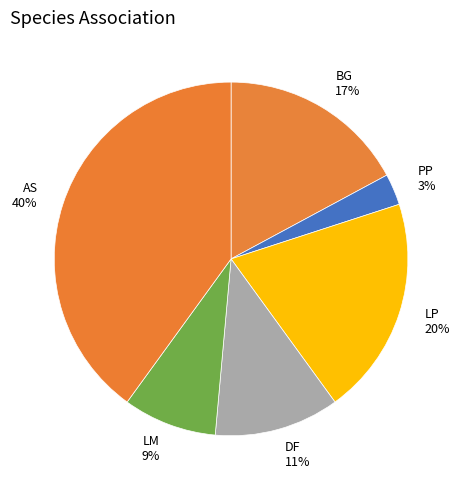

Is it true that AS is 31% of the pie?

False